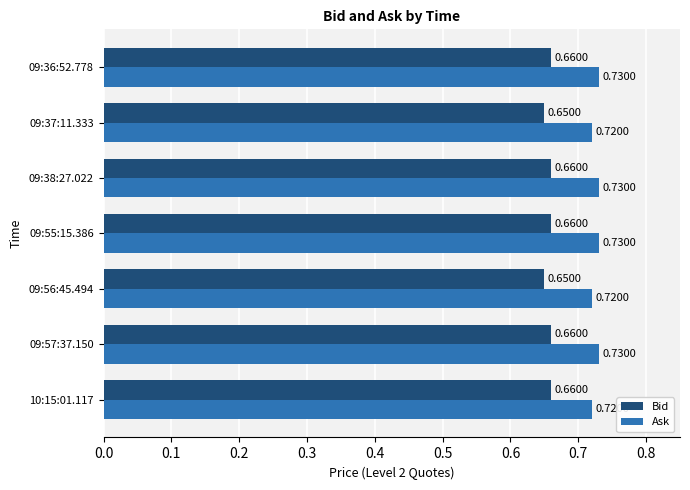

What is the sum of the Ask values at 09:56:45.494 and 10:15:01.117?

1.4